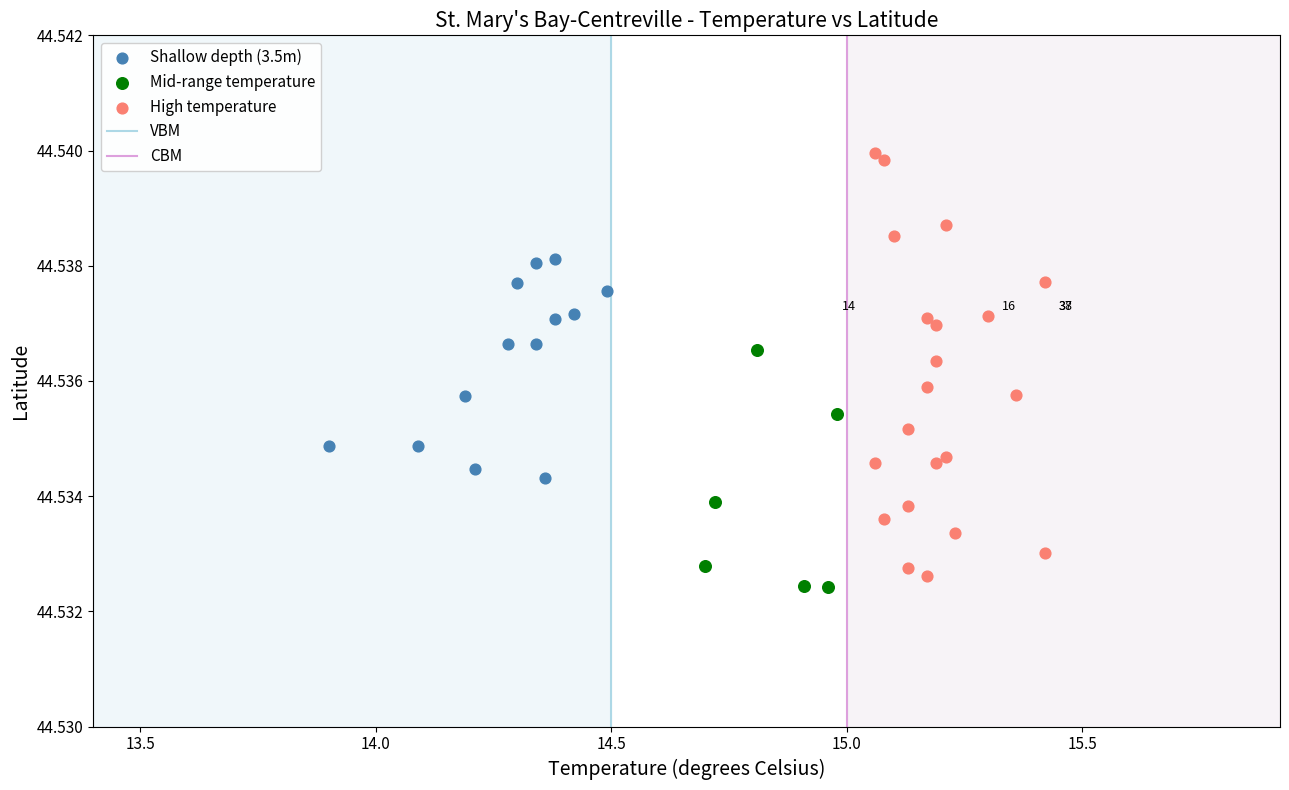

Which series contains the highest Y value?

High temperature